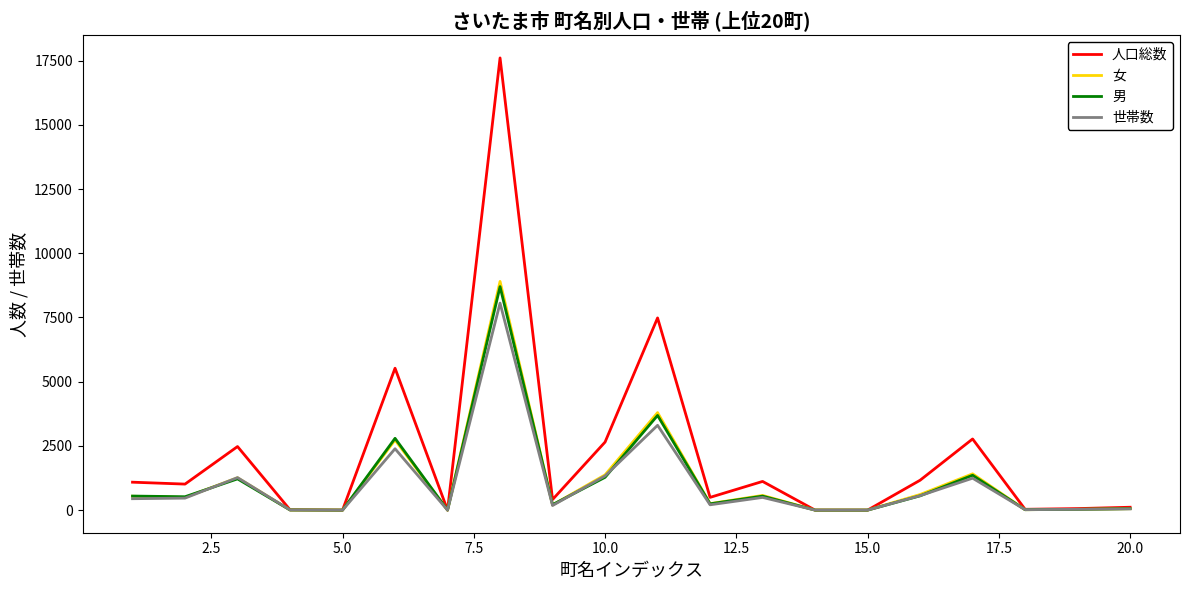

Which series has the largest range (max minus min)?

人口総数